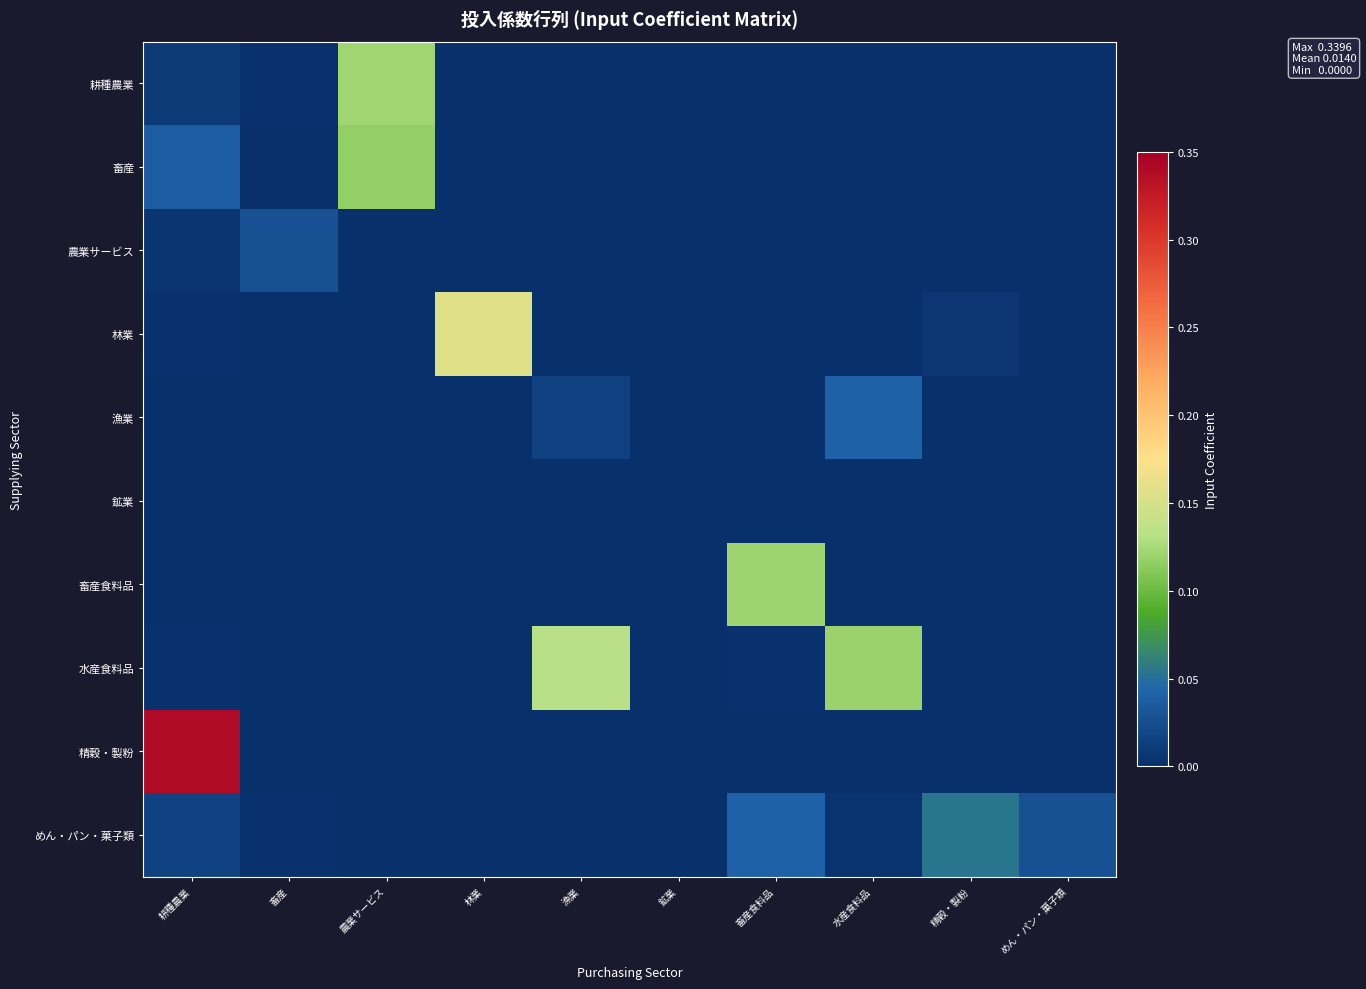

Reading right to left, transcribe all the data shown in this chart.

耕種農業: めん・パン・菓子類=0.0	精穀・製粉=0.0	水産食料品=0.0	畜産食料品=0.0	鉱業=0.0	漁業=0.0	林業=0.0	農業サービス=0.1	畜産=0.0	耕種農業=0.0
畜産: めん・パン・菓子類=0.0	精穀・製粉=0.0	水産食料品=0.0	畜産食料品=0.0	鉱業=0.0	漁業=0.0	林業=0.0	農業サービス=0.1	畜産=0.0	耕種農業=0.0
農業サービス: めん・パン・菓子類=0.0	精穀・製粉=0.0	水産食料品=0.0	畜産食料品=0.0	鉱業=0.0	漁業=0.0	林業=0.0	農業サービス=0.0	畜産=0.0	耕種農業=0.0
林業: めん・パン・菓子類=0.0	精穀・製粉=0.0	水産食料品=0.0	畜産食料品=0.0	鉱業=0.0	漁業=0.0	林業=0.2	農業サービス=0.0	畜産=0.0	耕種農業=0.0
漁業: めん・パン・菓子類=0.0	精穀・製粉=0.0	水産食料品=0.0	畜産食料品=0.0	鉱業=0.0	漁業=0.0	林業=0.0	農業サービス=0.0	畜産=0.0	耕種農業=0.0
鉱業: めん・パン・菓子類=0.0	精穀・製粉=0.0	水産食料品=0.0	畜産食料品=0.0	鉱業=0.0	漁業=0.0	林業=0.0	農業サービス=0.0	畜産=0.0	耕種農業=0.0
畜産食料品: めん・パン・菓子類=0.0	精穀・製粉=0.0	水産食料品=0.0	畜産食料品=0.1	鉱業=0.0	漁業=0.0	林業=0.0	農業サービス=0.0	畜産=0.0	耕種農業=0.0
水産食料品: めん・パン・菓子類=0.0	精穀・製粉=0.0	水産食料品=0.1	畜産食料品=0.0	鉱業=0.0	漁業=0.1	林業=0.0	農業サービス=0.0	畜産=0.0	耕種農業=0.0
精穀・製粉: めん・パン・菓子類=0.0	精穀・製粉=0.0	水産食料品=0.0	畜産食料品=0.0	鉱業=0.0	漁業=0.0	林業=0.0	農業サービス=0.0	畜産=0.0	耕種農業=0.3
めん・パン・菓子類: めん・パン・菓子類=0.0	精穀・製粉=0.1	水産食料品=0.0	畜産食料品=0.0	鉱業=0.0	漁業=0.0	林業=0.0	農業サービス=0.0	畜産=0.0	耕種農業=0.0